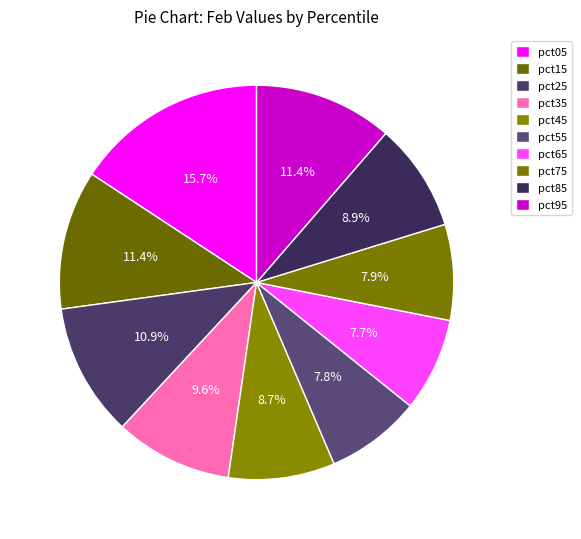

Rank the categories by value from lowest to highest.

pct65, pct55, pct75, pct45, pct85, pct35, pct25, pct95, pct15, pct05